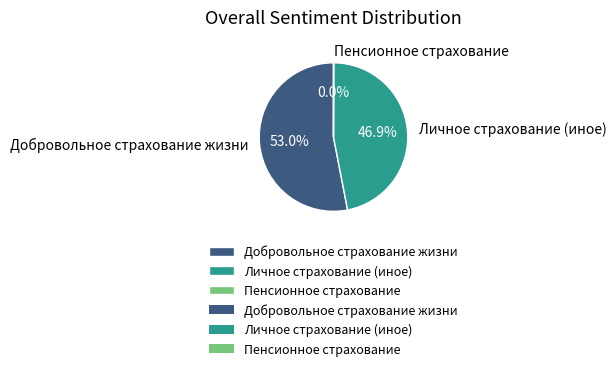

To the nearest percent, what percentage of the pie is Добровольное страхование жизни?

53%